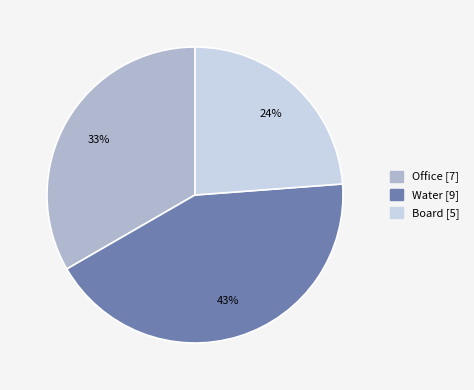

Count the number of slices in the pie.

3